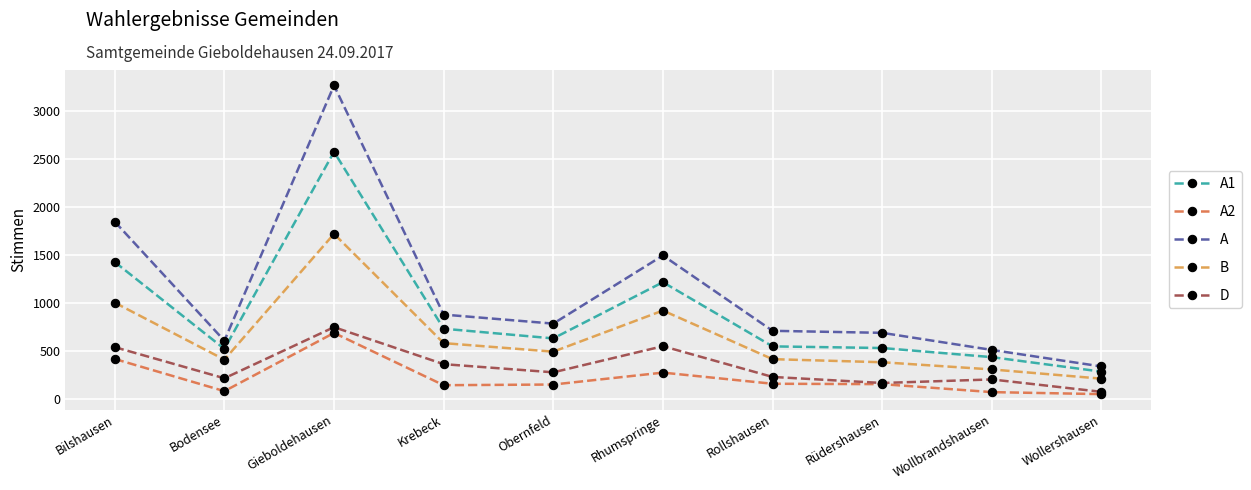

At which category does A1 reach its first local peak?

Gieboldehausen